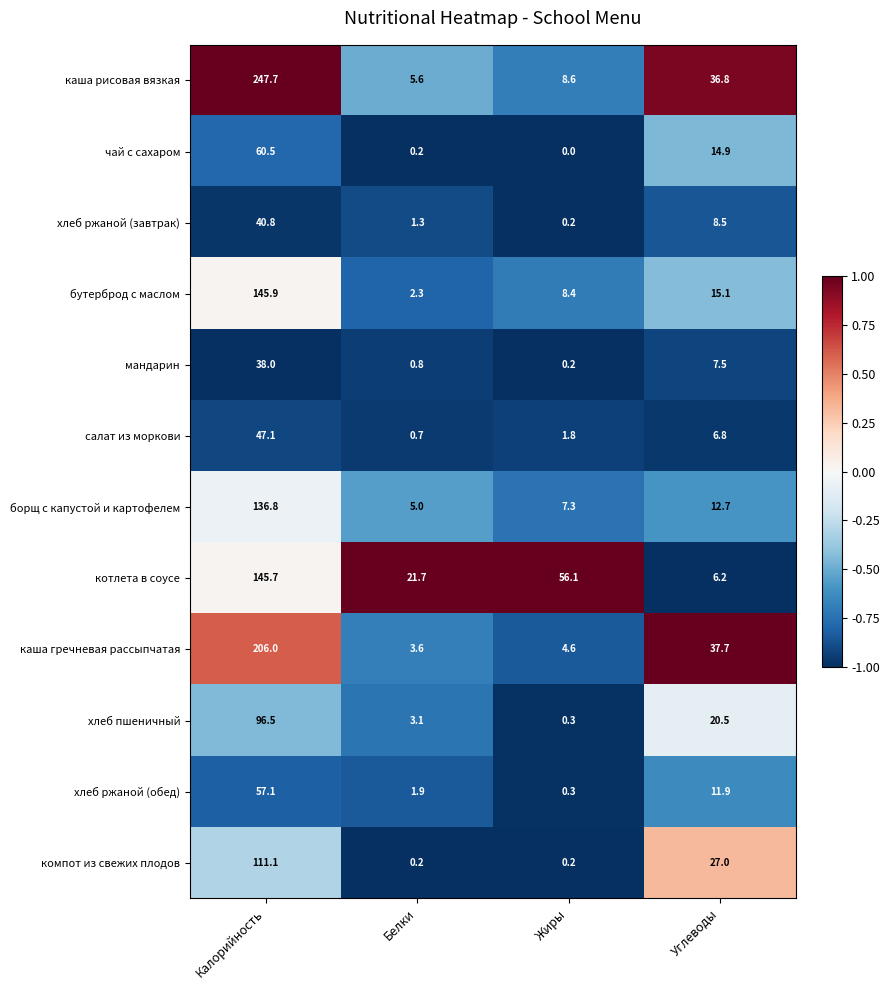

Between Калорийность and Белки, which series saw the biggest shift?

каша рисовая вязкая